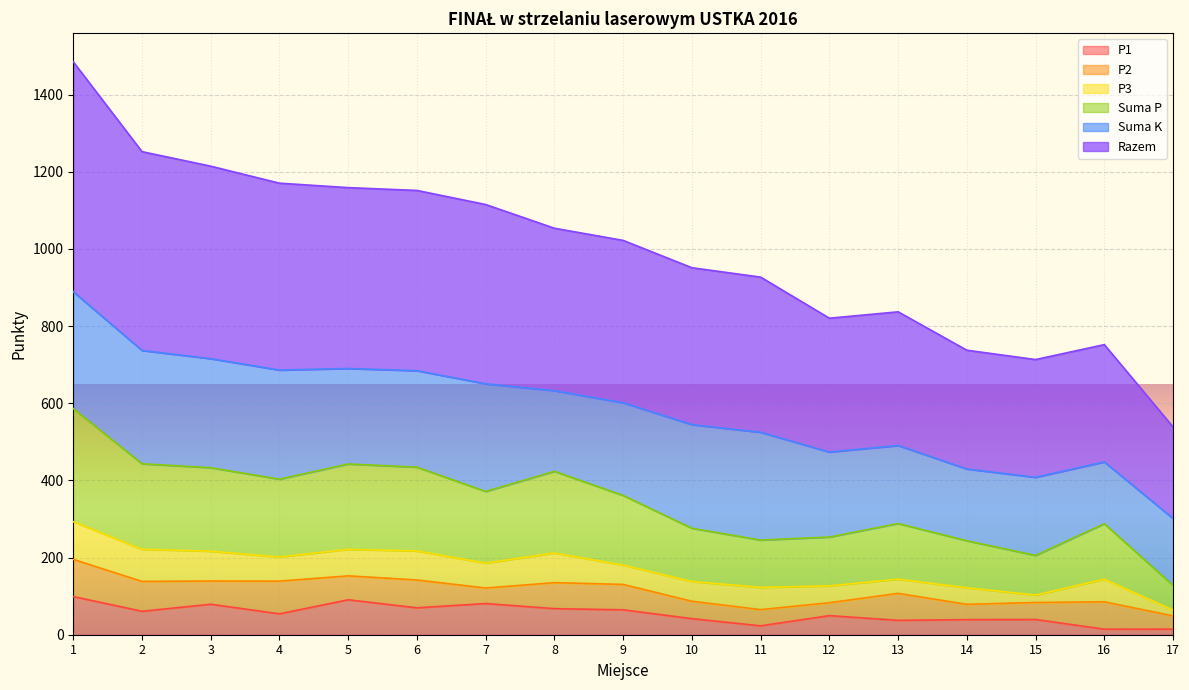

What value does the Razem series have at 7?

1115.3